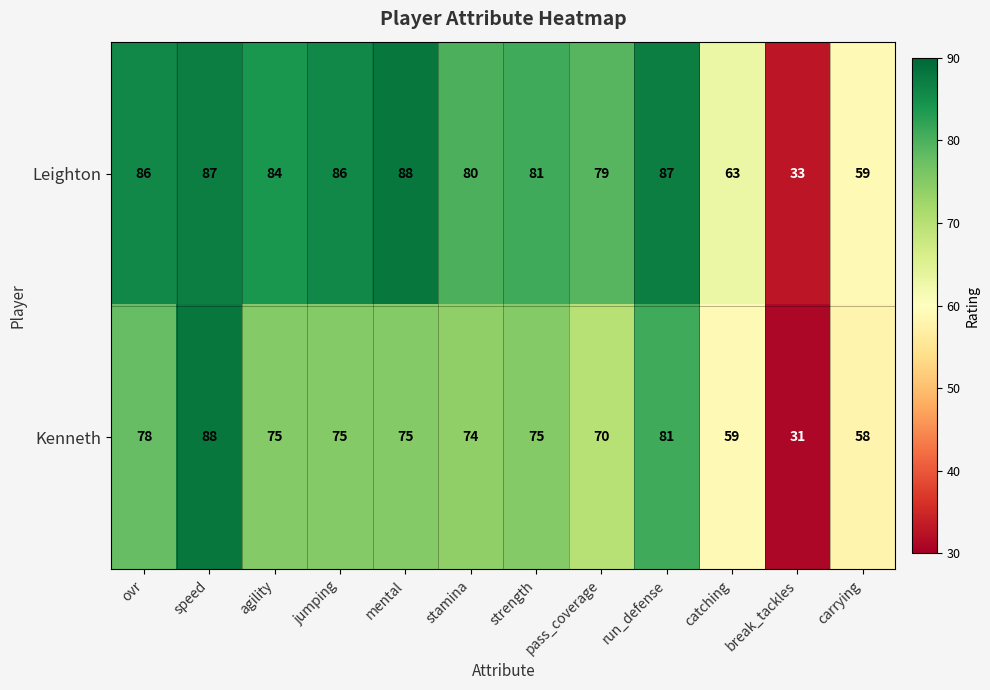

Is it true that Leighton equals 145 at ovr?

False